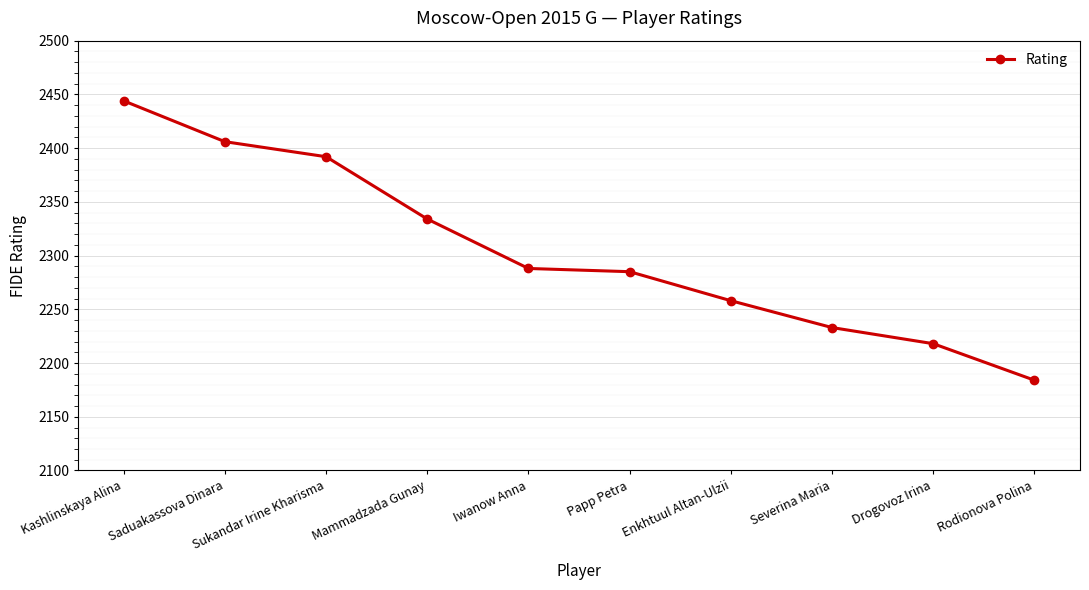

What is the label of the 4th point from the left?

Mammadzada Gunay